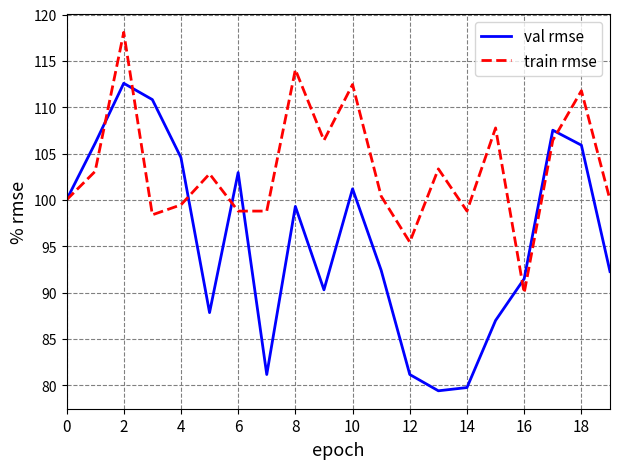

What is the highest value of the val rmse series?

112.6